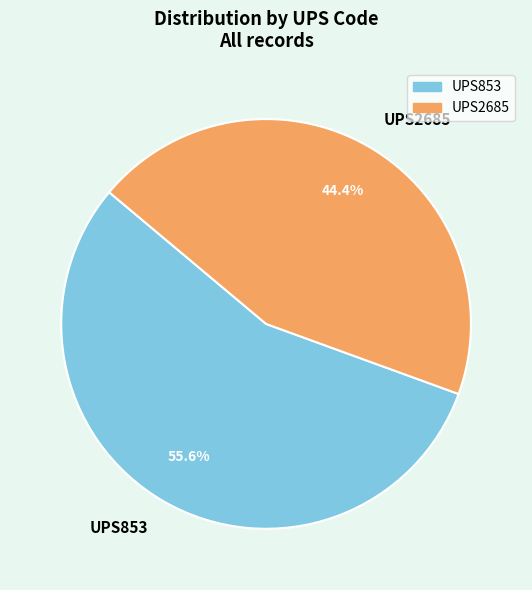

What portion of the pie excludes UPS2685?

55.6%